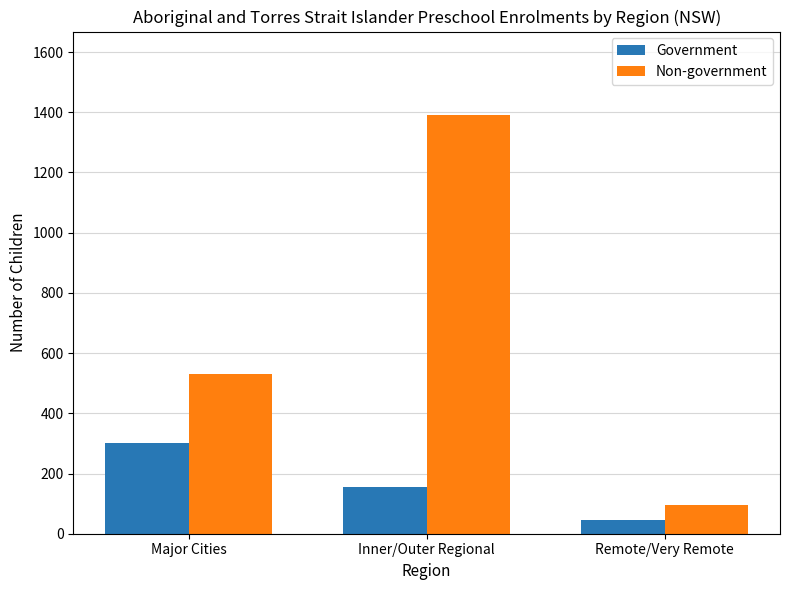

How many Non-government values are between 95 and 1390?

3